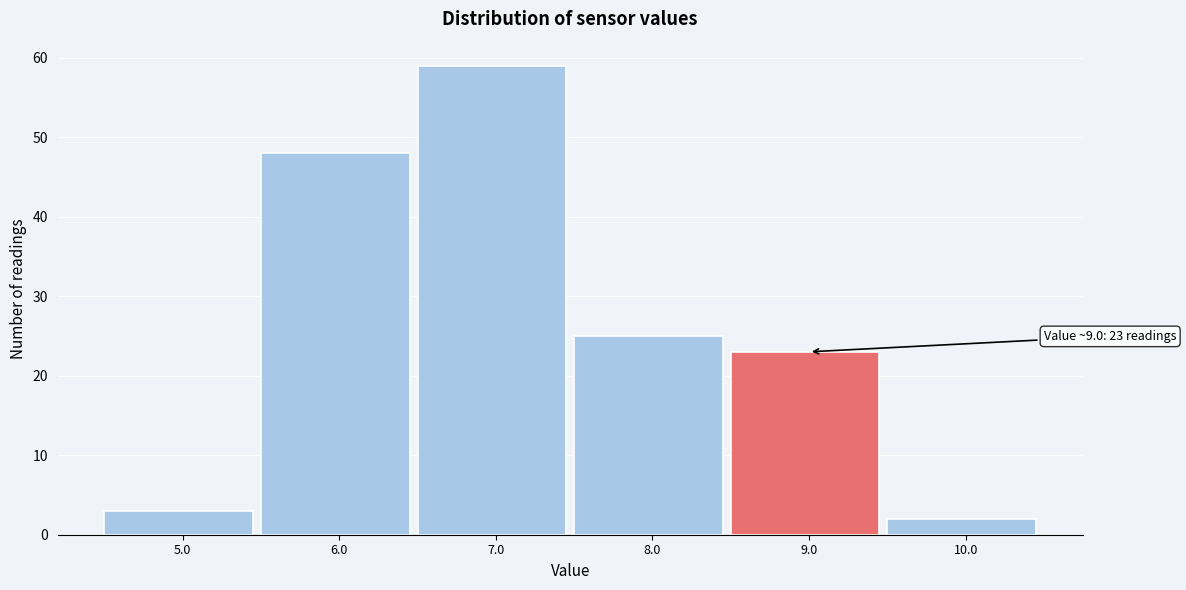

Reading left to right, list all the values displayed in this chart.

3	48	59	25	23	2